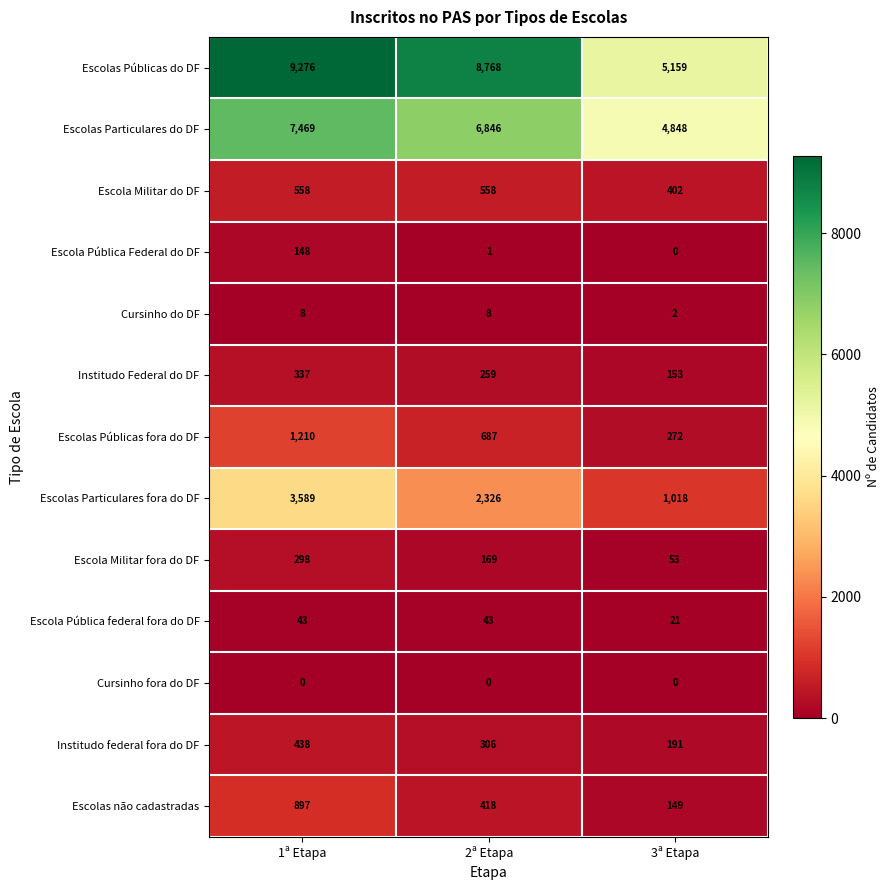

Which series has the largest total across all categories?

Escolas Públicas do DF